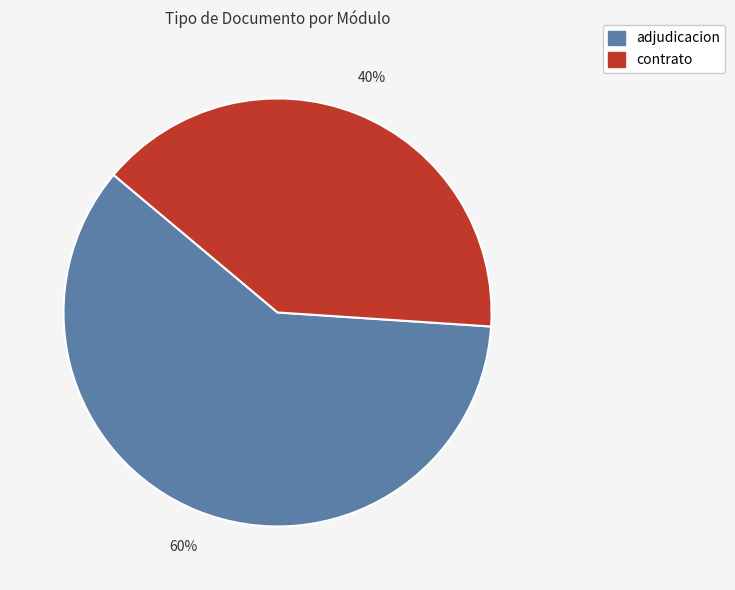

Which has a higher value, adjudicacion or contrato?

adjudicacion